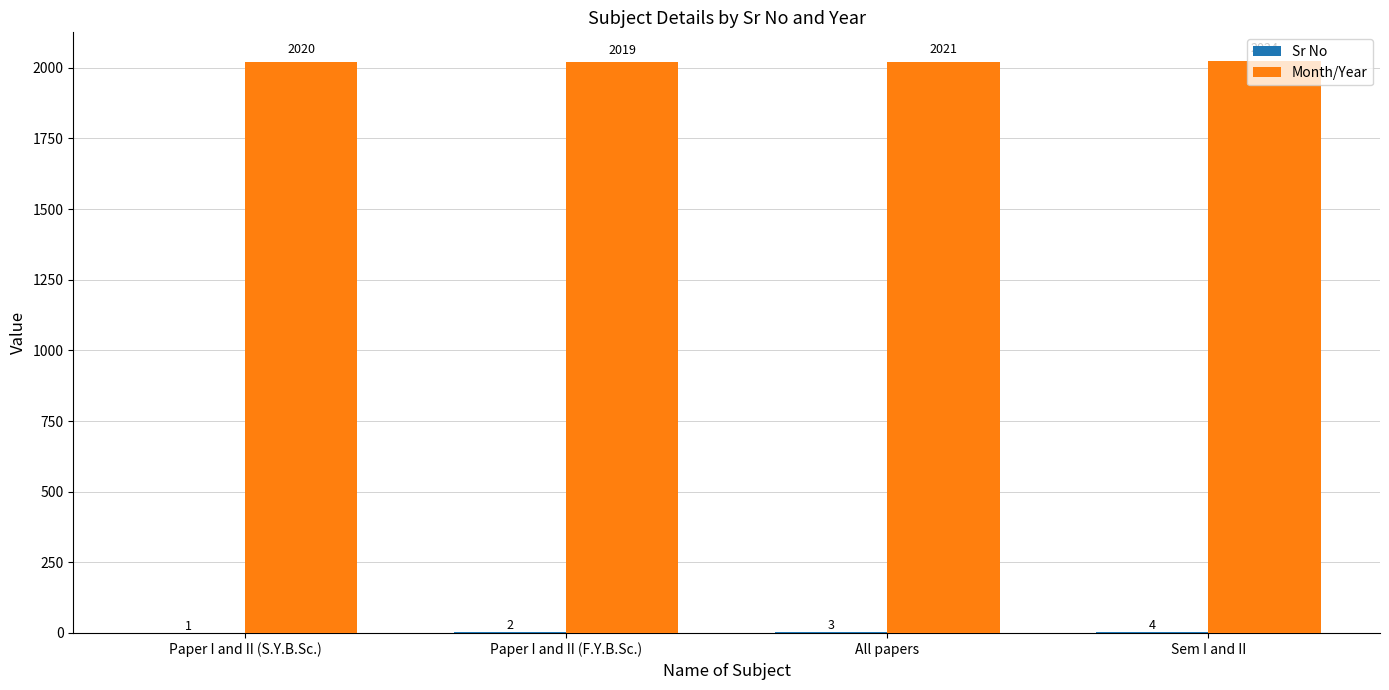

How many groups of bars are there?

4